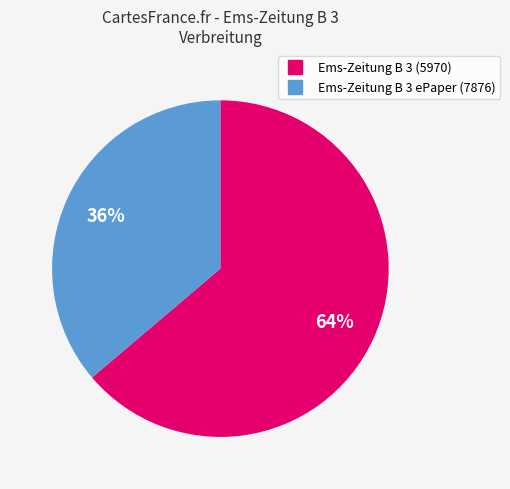

Approximately how many times larger is the value at Ems-Zeitung B 3 ePaper (7876) compared to Ems-Zeitung B 3 (5970)?

0.6